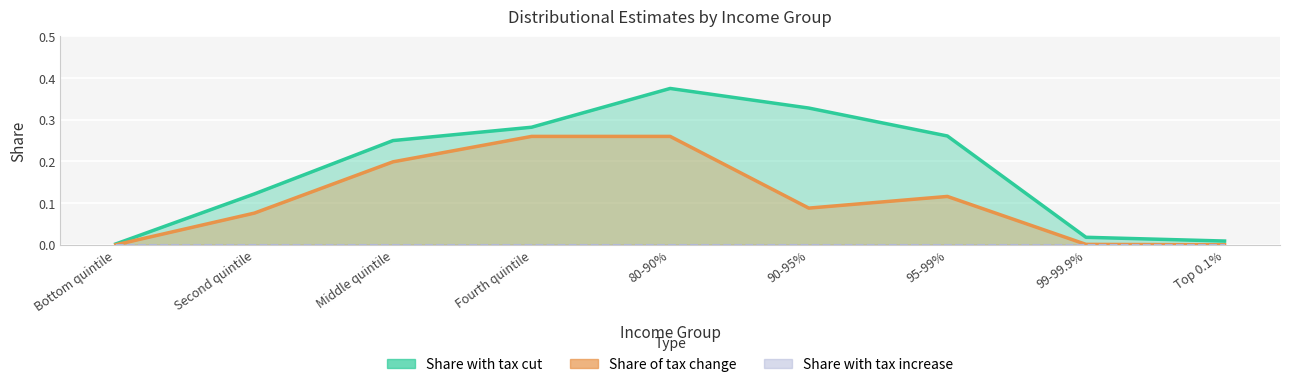

Reading left to right, extract all data points from this chart.

Share with tax cut: Bottom quintile=0.0	Second quintile=0.1	Middle quintile=0.2	Fourth quintile=0.3	80-90%=0.4	90-95%=0.3	95-99%=0.3	99-99.9%=0.0	Top 0.1%=0.0
Share of tax change: Bottom quintile=0.0	Second quintile=0.1	Middle quintile=0.2	Fourth quintile=0.3	80-90%=0.3	90-95%=0.1	95-99%=0.1	99-99.9%=0.0	Top 0.1%=0.0